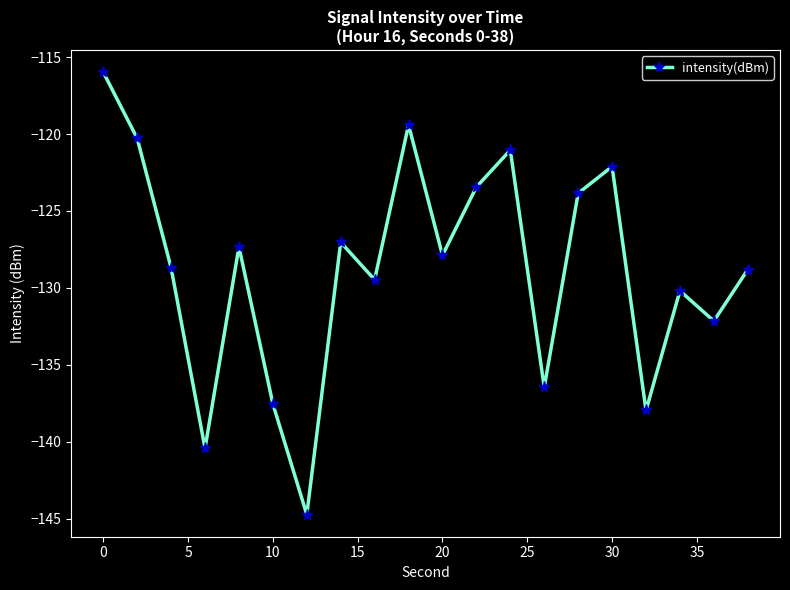

How many interior local peaks (higher than both neighbors) does the data have?

6